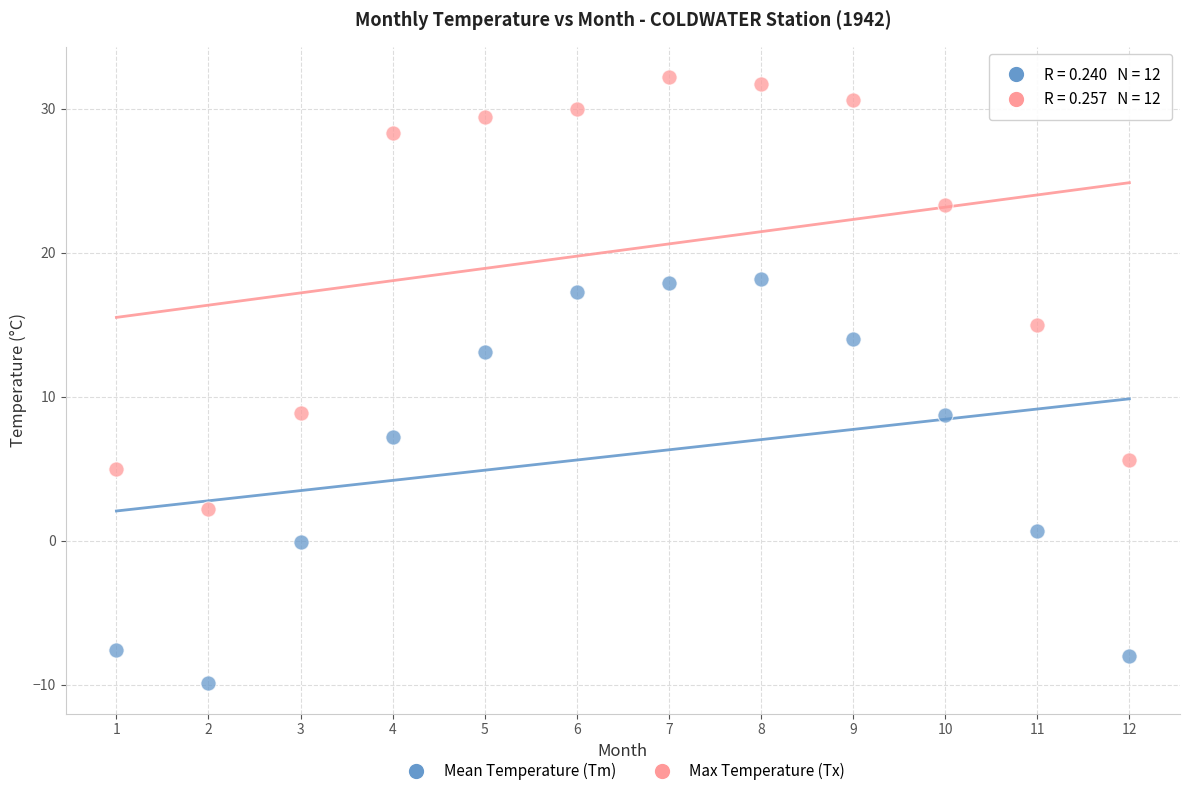

Across all data points, what is the range of X values (max minus min)?

11.0